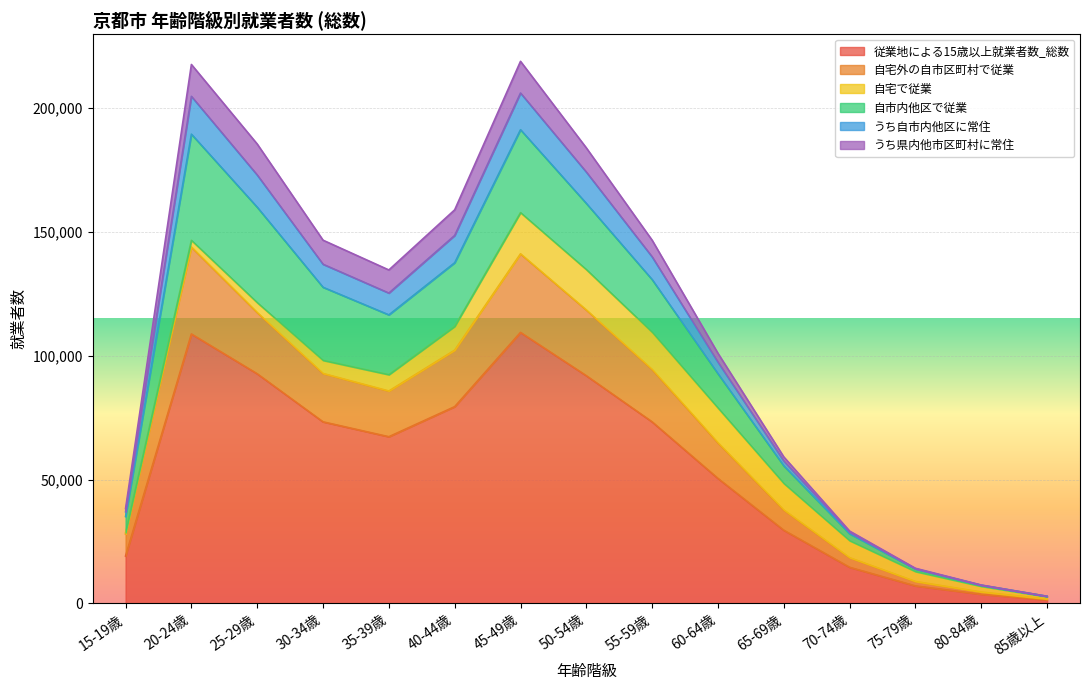

What are all the series names shown in the legend?

従業地による15歳以上就業者数_総数, 自宅外の自市区町村で従業, 自宅で従業, 自市内他区で従業, うち自市内他区に常住, うち県内他市区町村に常住